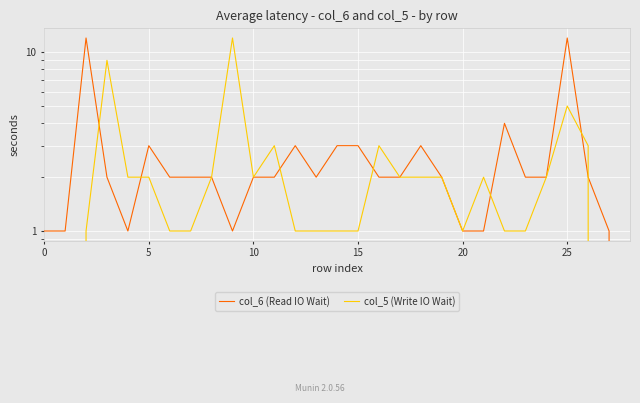

How many categories are shown in the chart?

29